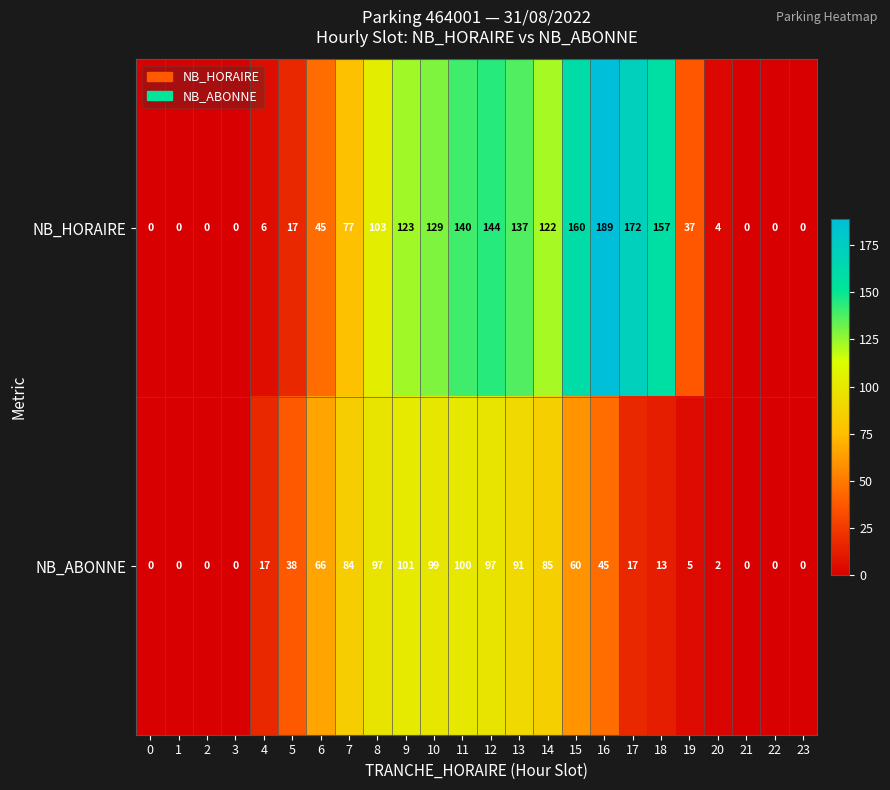

How many distinct data groups are displayed?

2